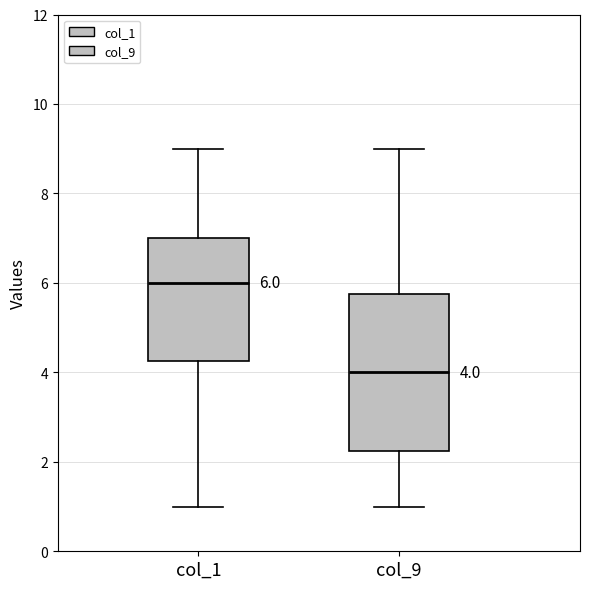

Comparing the boxes themselves (not the whiskers), which one is the tallest?

col_9